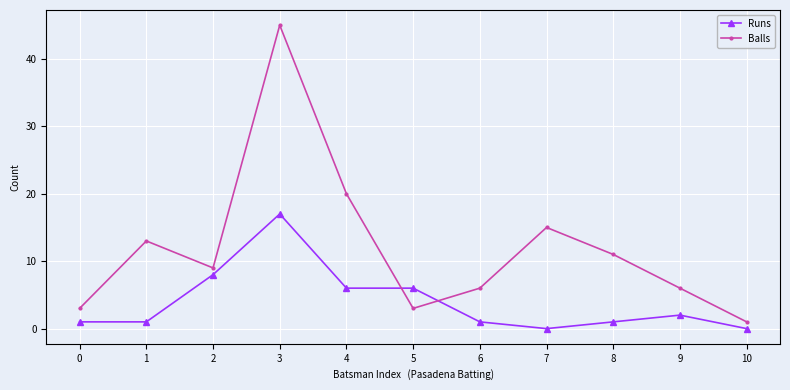

The Runs series shows 7 at 3. True or false?

False